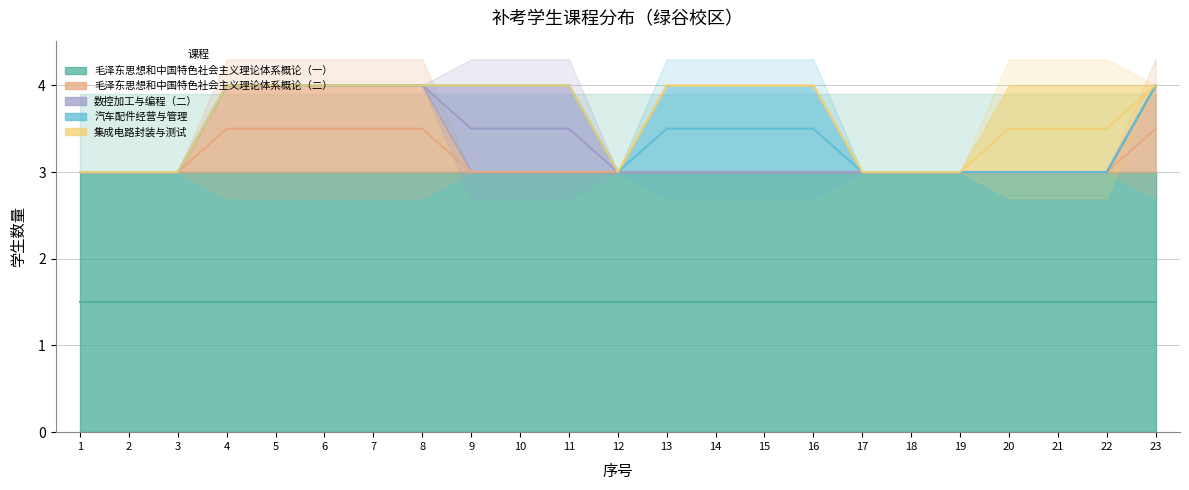

At how many categories does at least one series exceed 2?

23